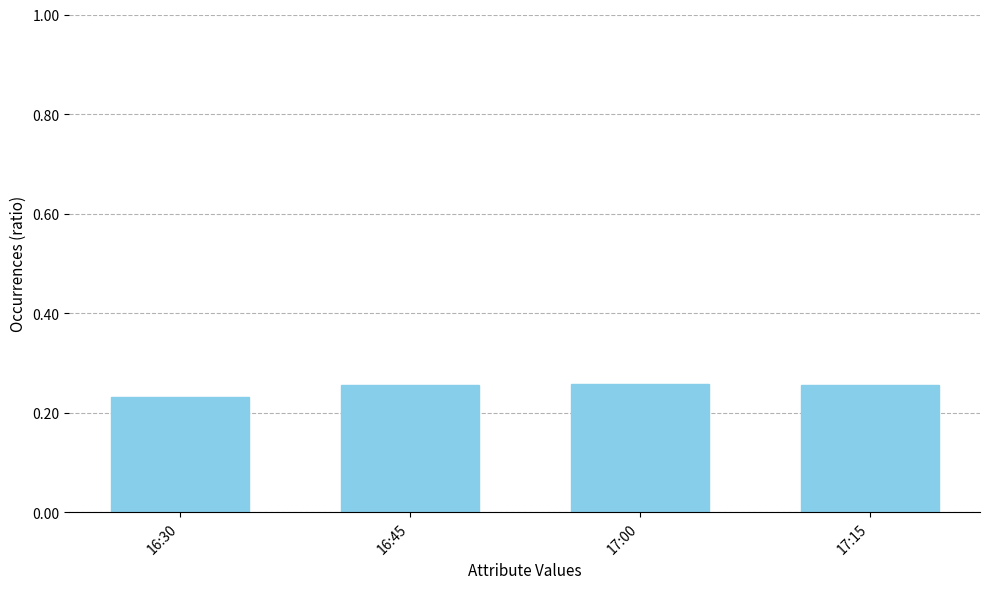

The value at 17:00 is 0.5. True or false?

False